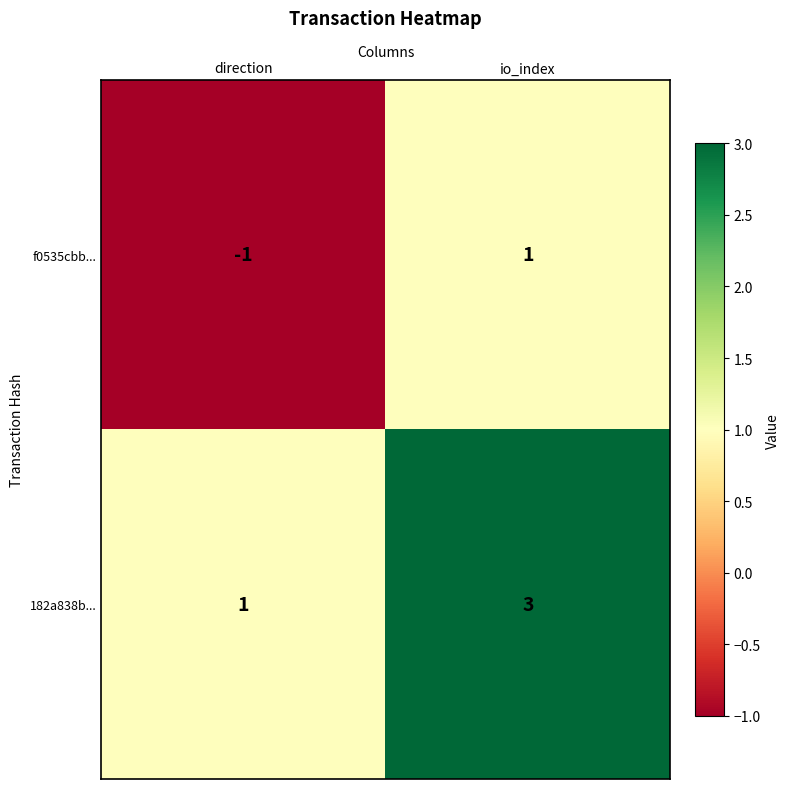

Which series has the largest total across all categories?

182a838b...